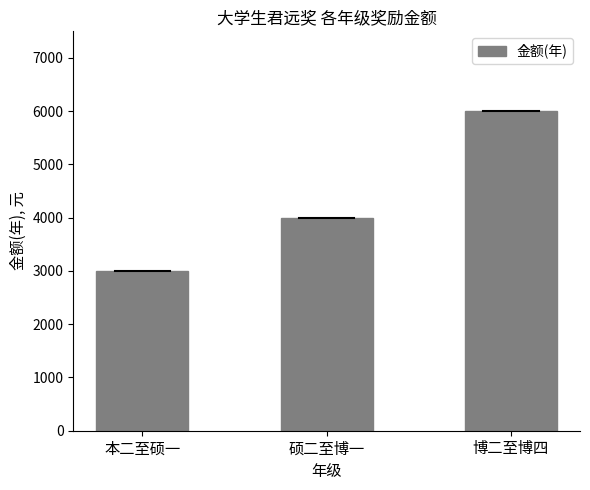

True or false: the data shows 4000 at 硕二至博一.

True